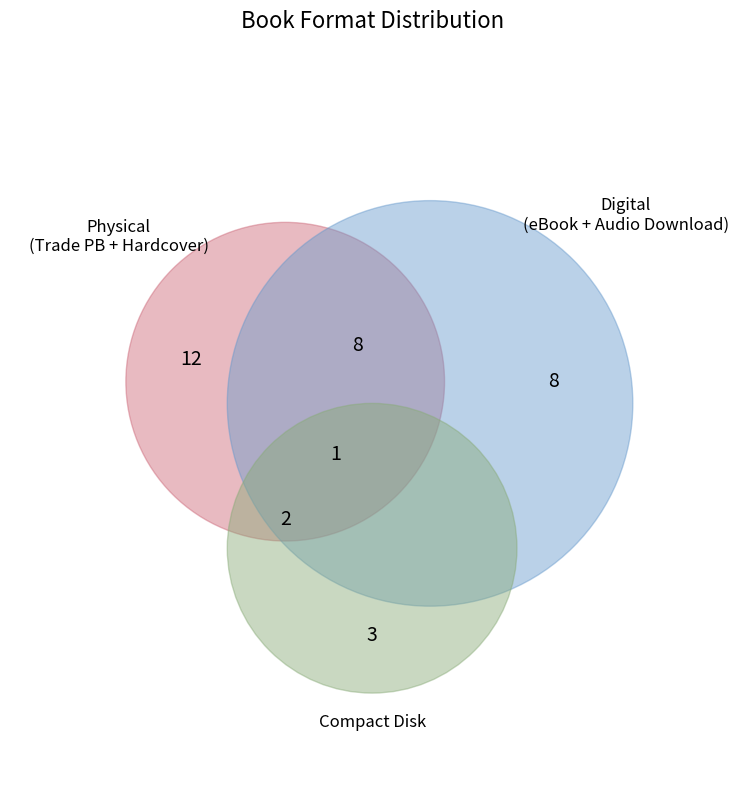

Does any single category account for the majority?

No